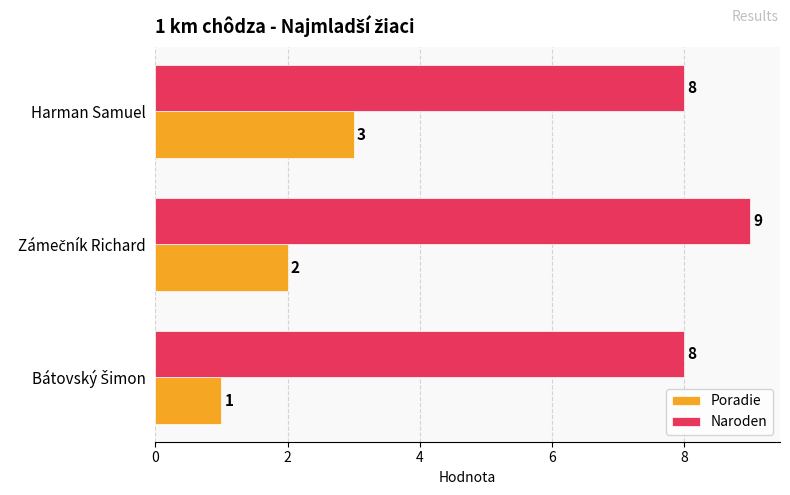

Is it true that Poradie equals 3 at Harman Samuel?

True